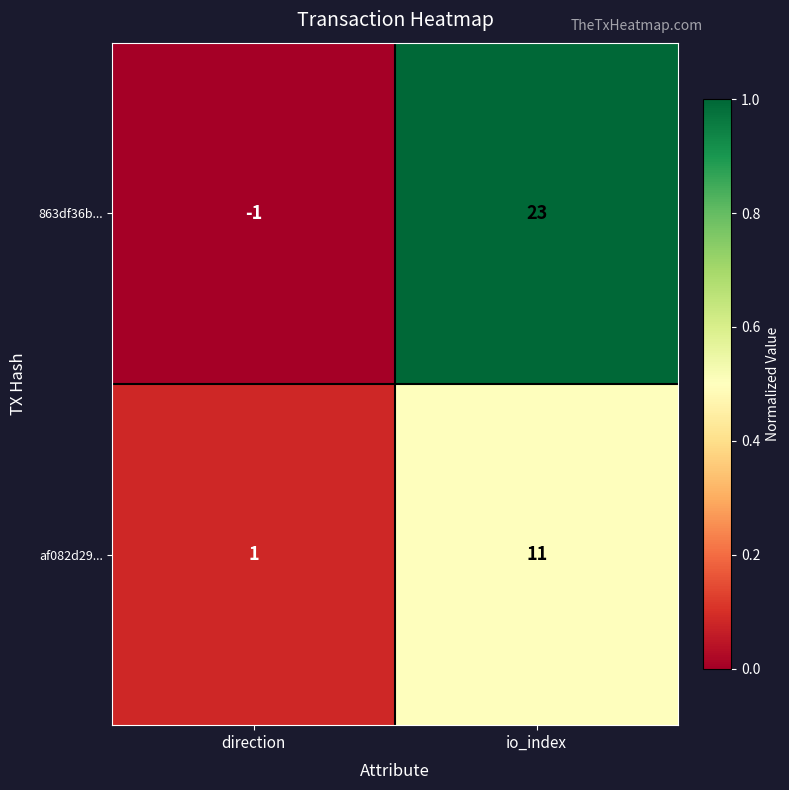

The value of 863df36b... at io_index is 14. True or false?

False